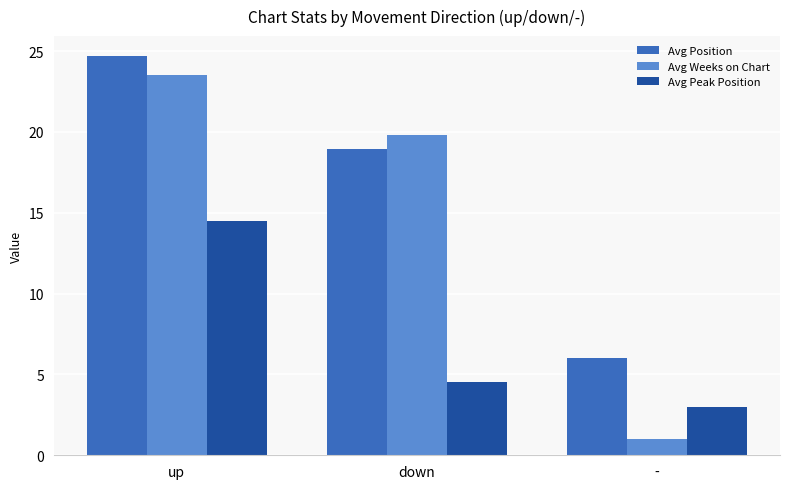

True or false: Avg Position has a value of 24.7 at up.

True